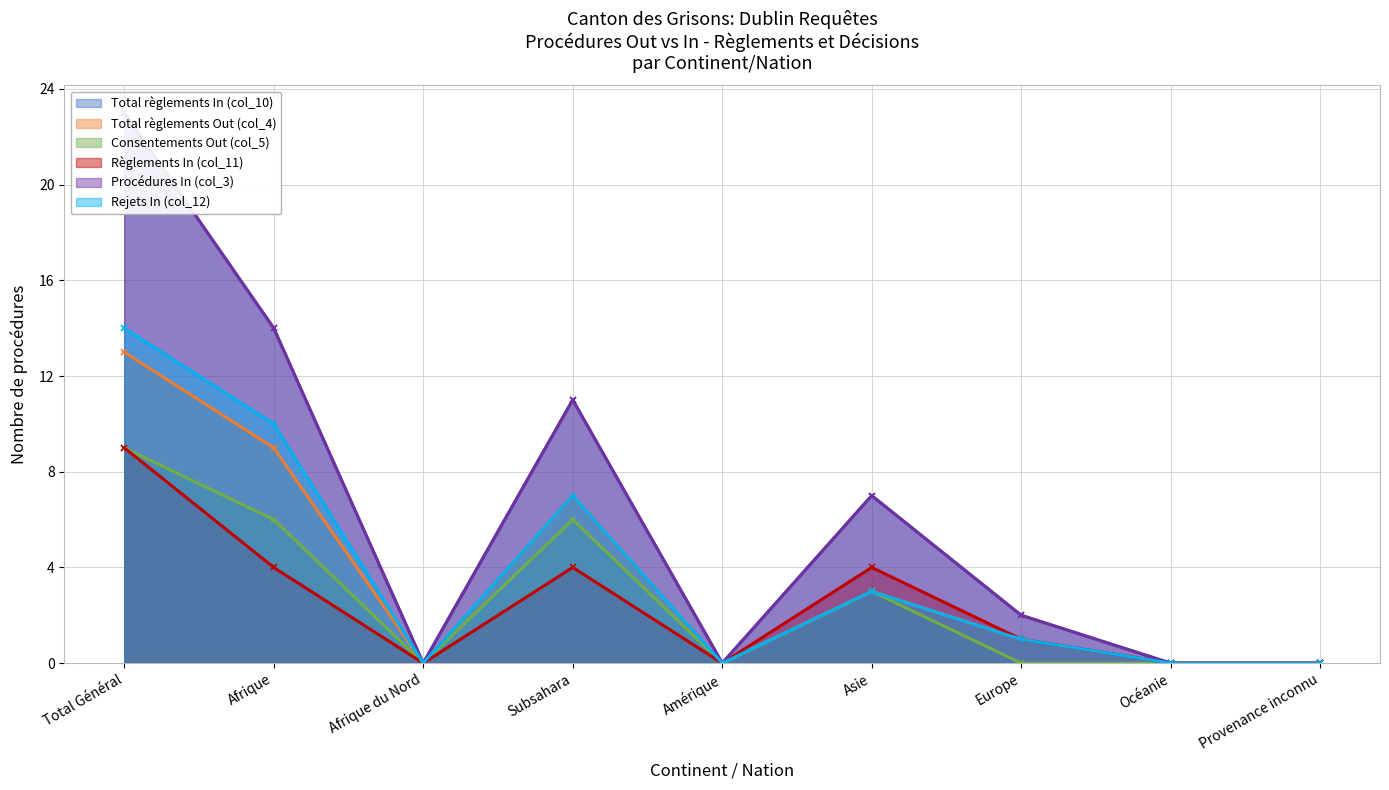

Where is the first local minimum for Règlements In (col_11)?

Afrique du Nord